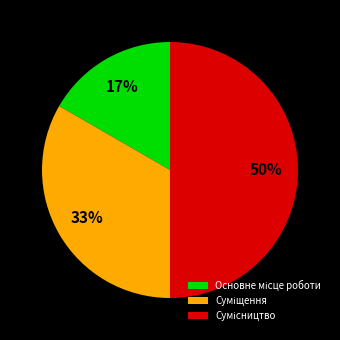

To the nearest percent, what is the difference between the largest and smallest slice percentages?

33%